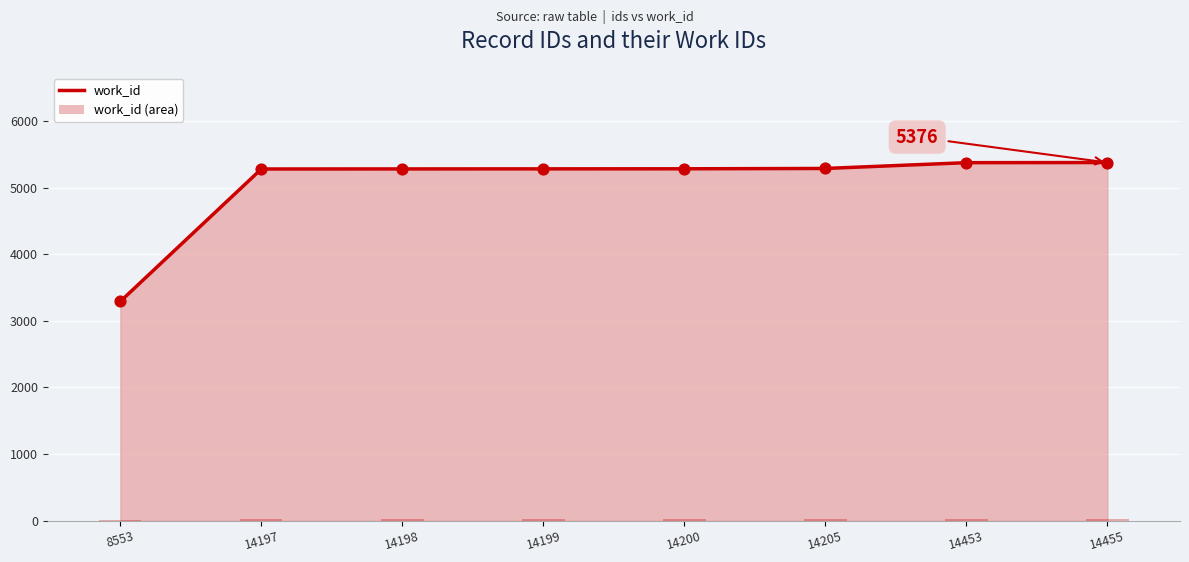

Approximately how many times larger is the value at 14455 compared to 14199?

1.0